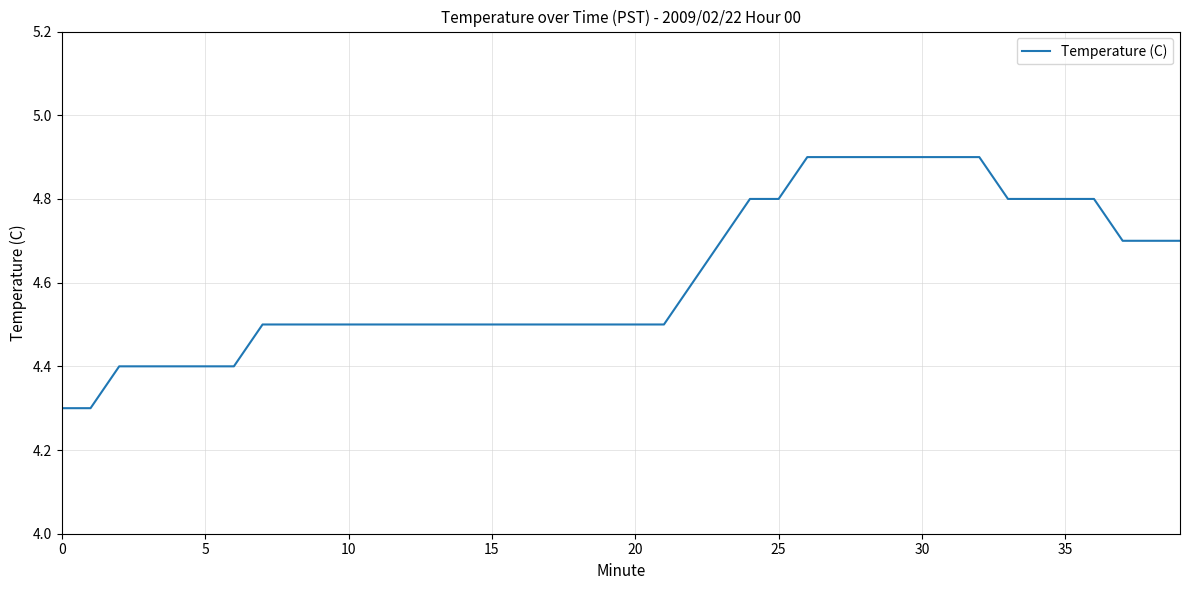

Count the values in the range 4 to 5.

40